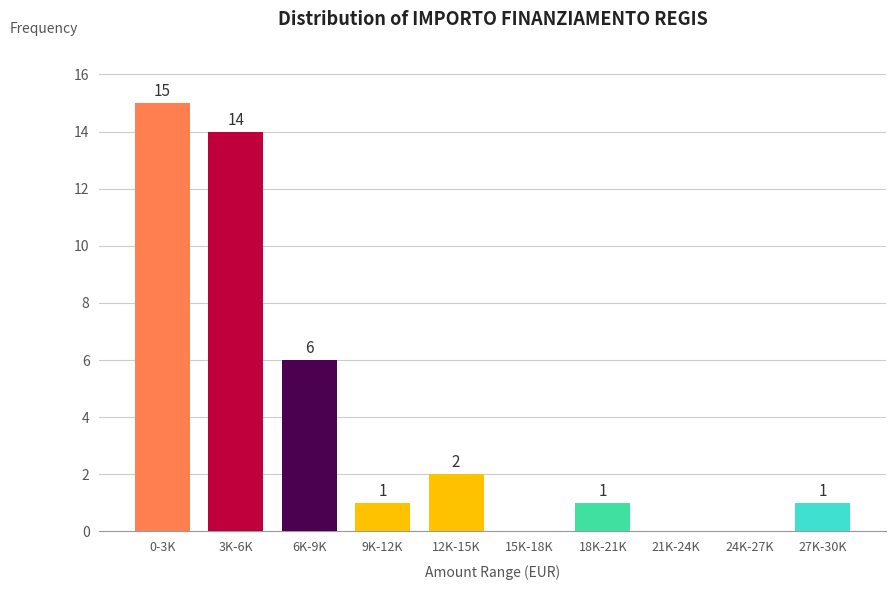

Reading left to right, transcribe all the data shown in this chart.

0-3K=15	3K-6K=14	6K-9K=6	9K-12K=1	12K-15K=2	15K-18K=0	18K-21K=1	21K-24K=0	24K-27K=0	27K-30K=1